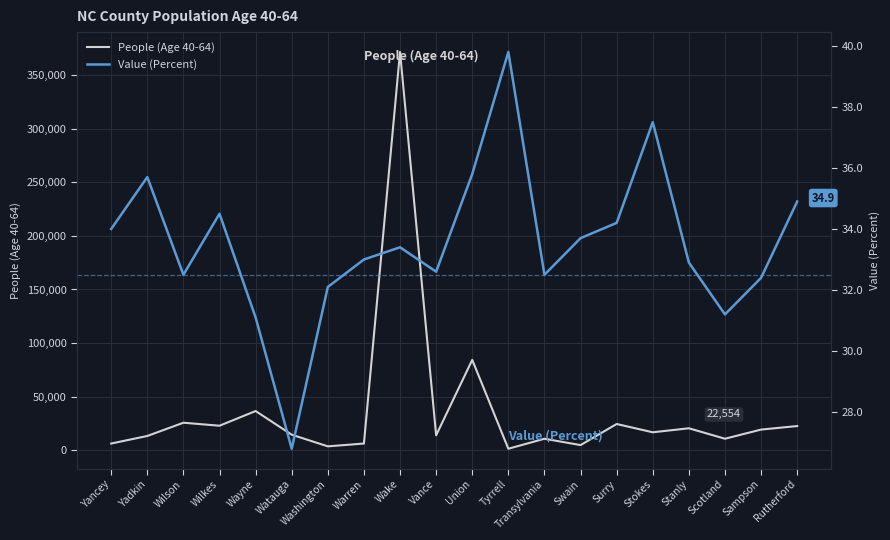

List the series in order of their peak value, lowest first.

Value (Percent), People (Age 40-64)